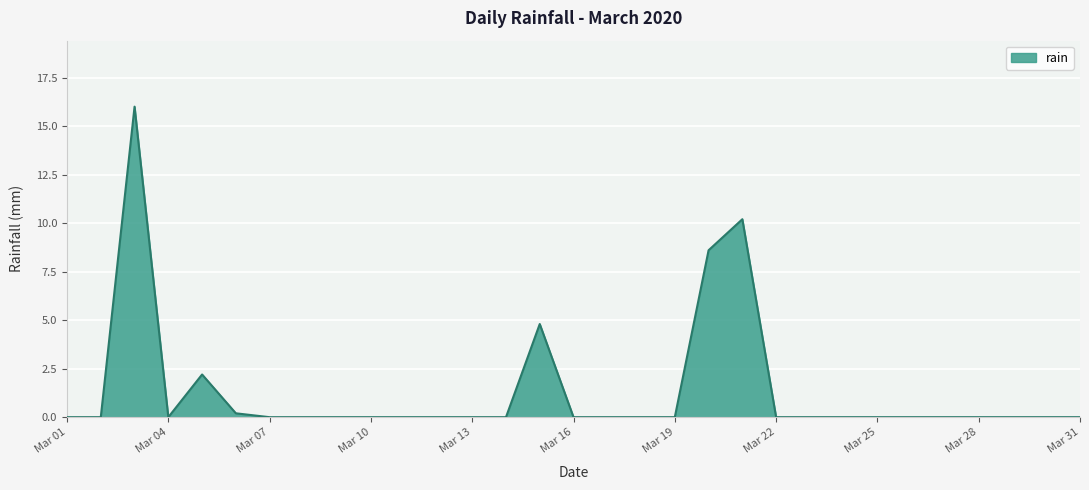

What is the greatest value displayed?

16.0